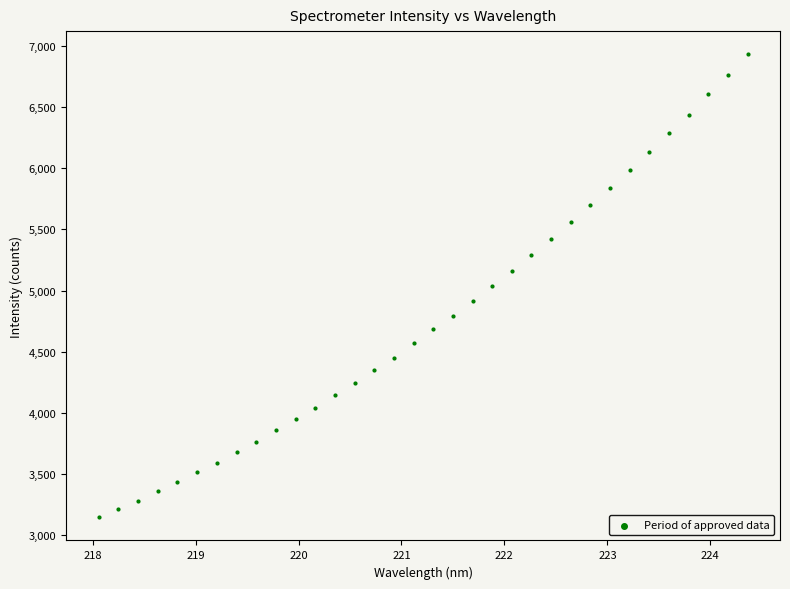

What is the range of X values (max minus min)?

6.3